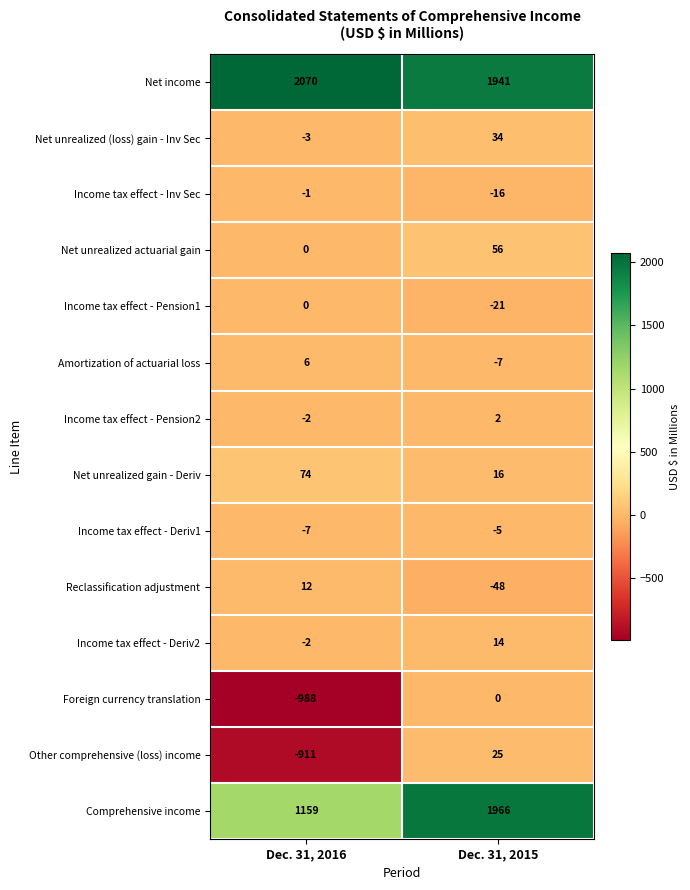

At which category is the sum across all series the highest?

Dec. 31, 2015